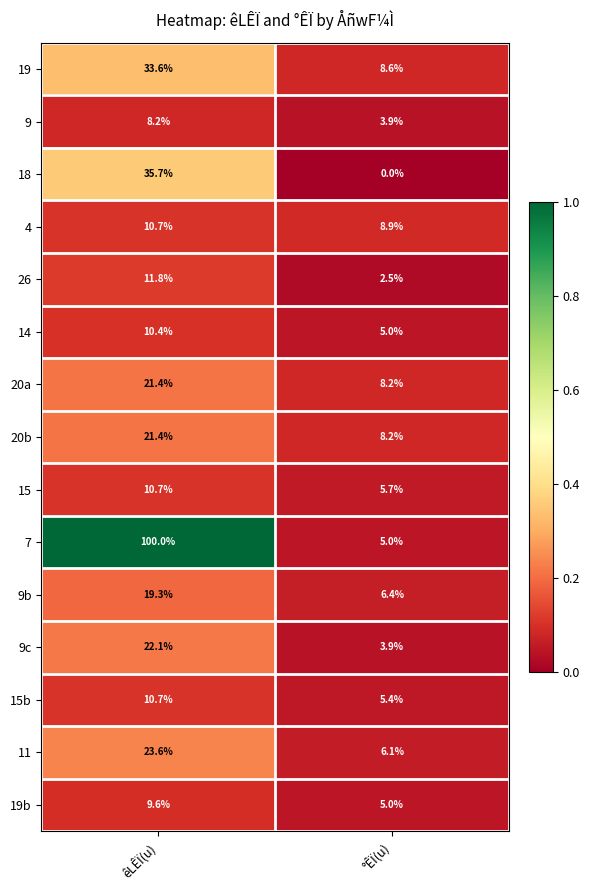

Where does the 20b series first go above 21?

êLÊÏ(u)